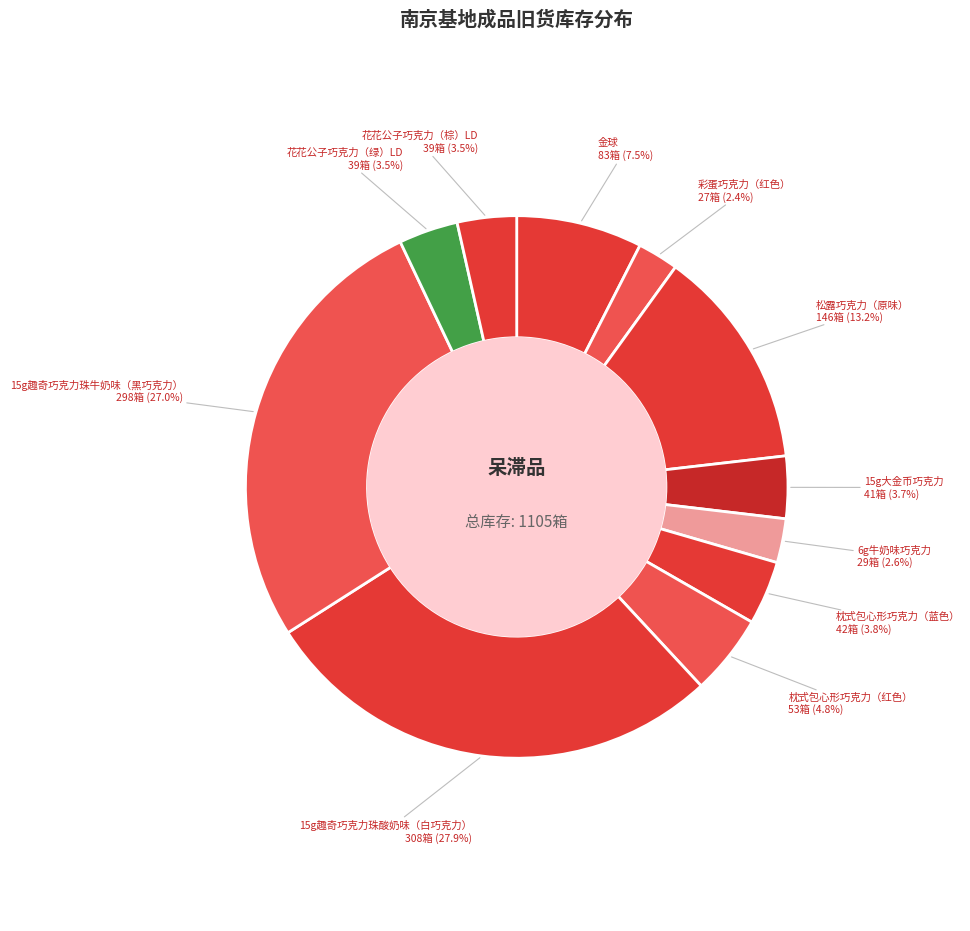

Between 松露巧克力（原味） and 6g牛奶味巧克力, which is larger?

松露巧克力（原味）